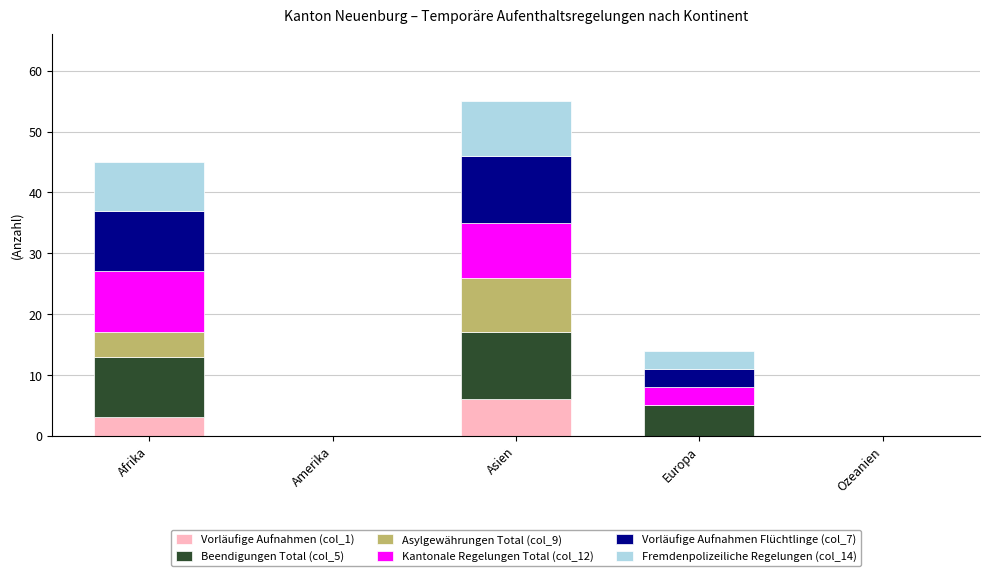

How many categories are shown in the chart?

5